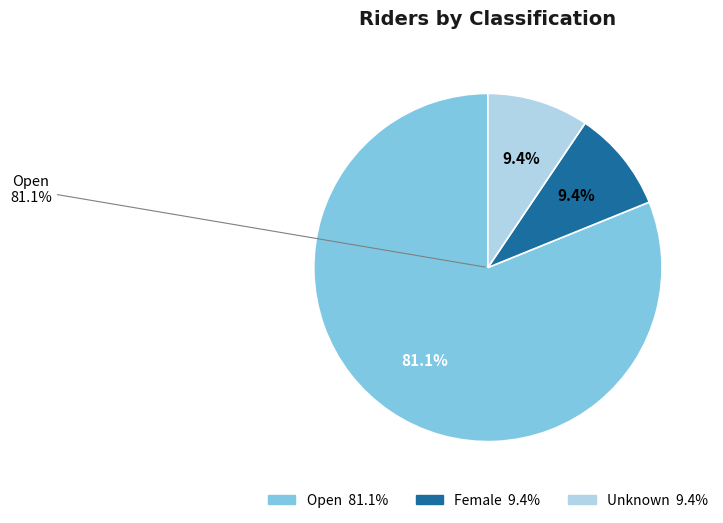

Is there any slice that represents more than half of the pie?

Yes